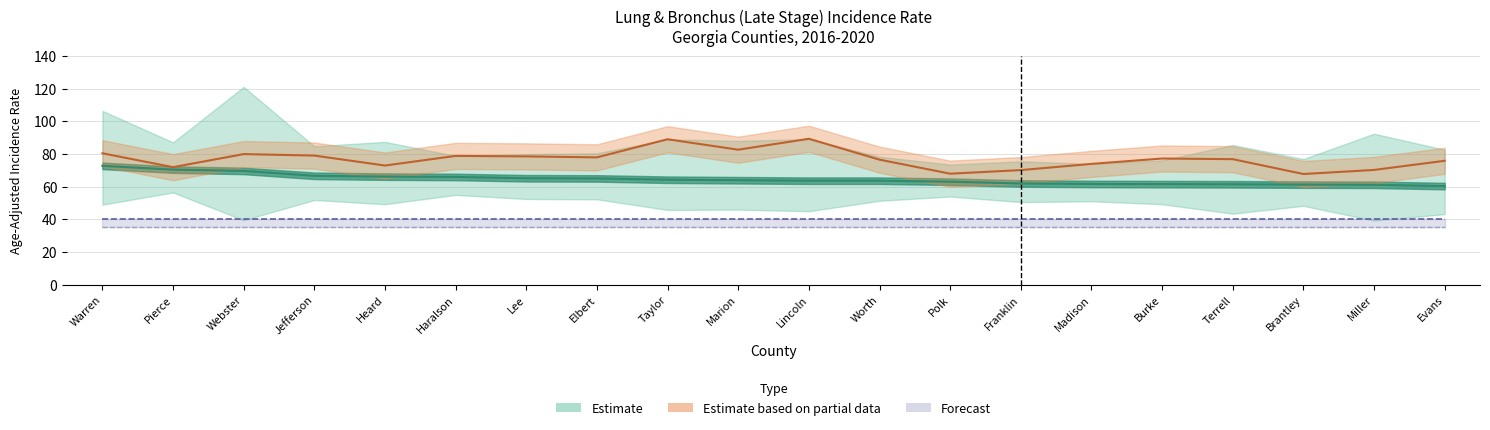

Where is the first local maximum for Percent Late Stage?

Webster